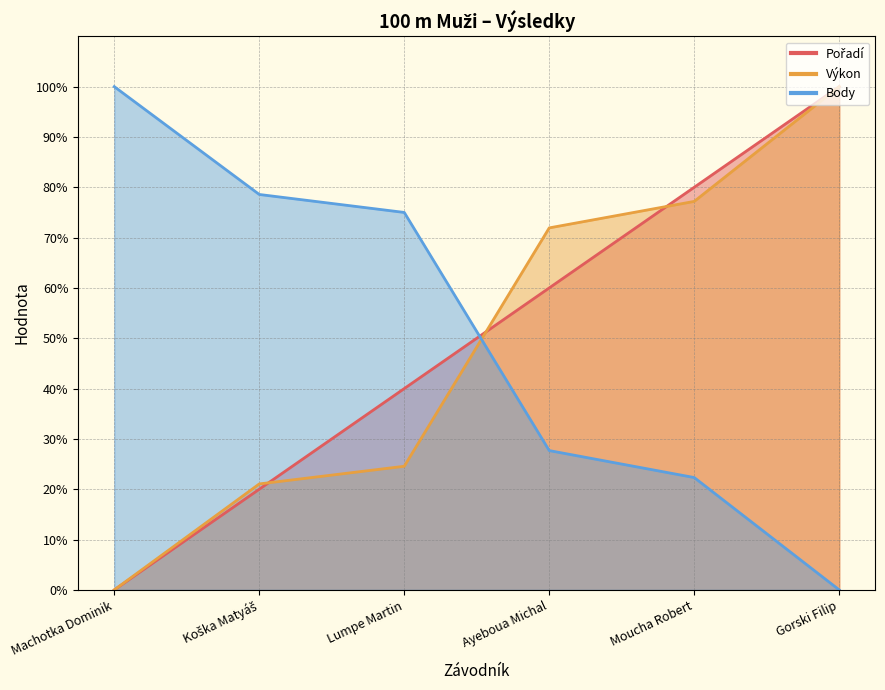

Reading left to right, what are all the values shown in this chart?

Pořadí: Machotka Dominik=0.0	Koška Matyáš=20.0	Lumpe Martin=40.0	Ayeboua Michal=60.0	Moucha Robert=80.0	Gorski Filip=100.0
Výkon: Machotka Dominik=0.0	Koška Matyáš=21.1	Lumpe Martin=24.6	Ayeboua Michal=71.9	Moucha Robert=77.2	Gorski Filip=100.0
Body: Machotka Dominik=100.0	Koška Matyáš=78.6	Lumpe Martin=75.0	Ayeboua Michal=27.7	Moucha Robert=22.3	Gorski Filip=0.0